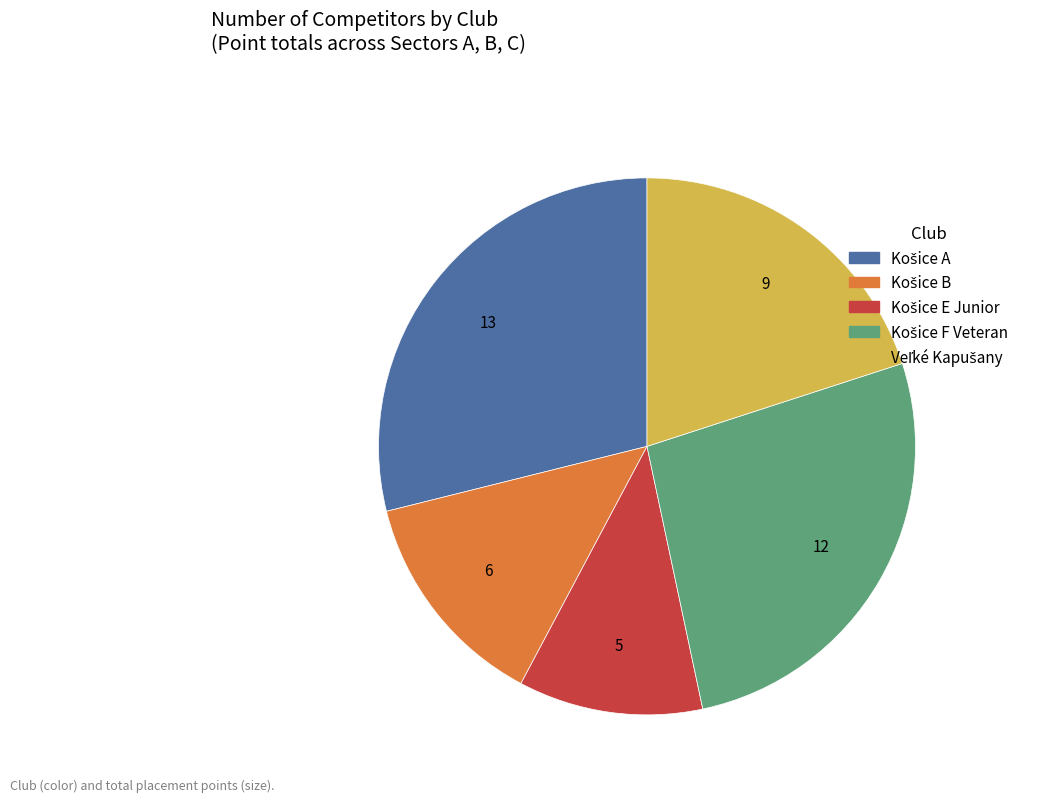

Is there any slice that represents more than half of the pie?

No